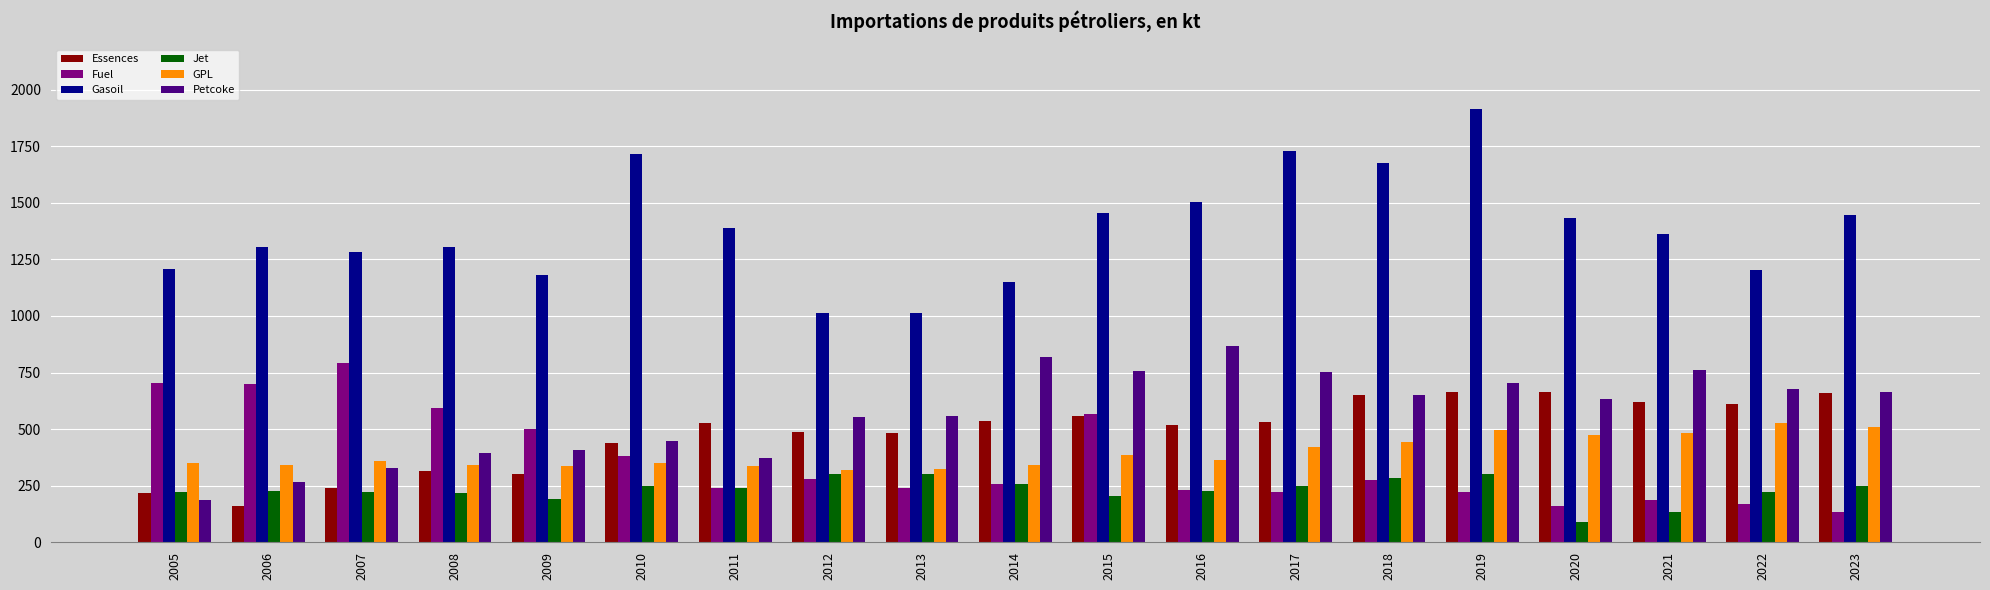

What is the value of the Gasoil bar at the 9th from the left?

1013.4